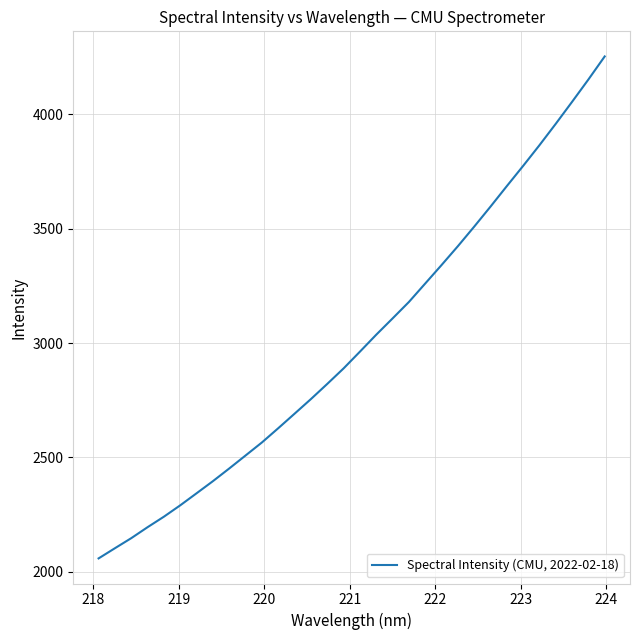

How many series are shown in this chart?

1